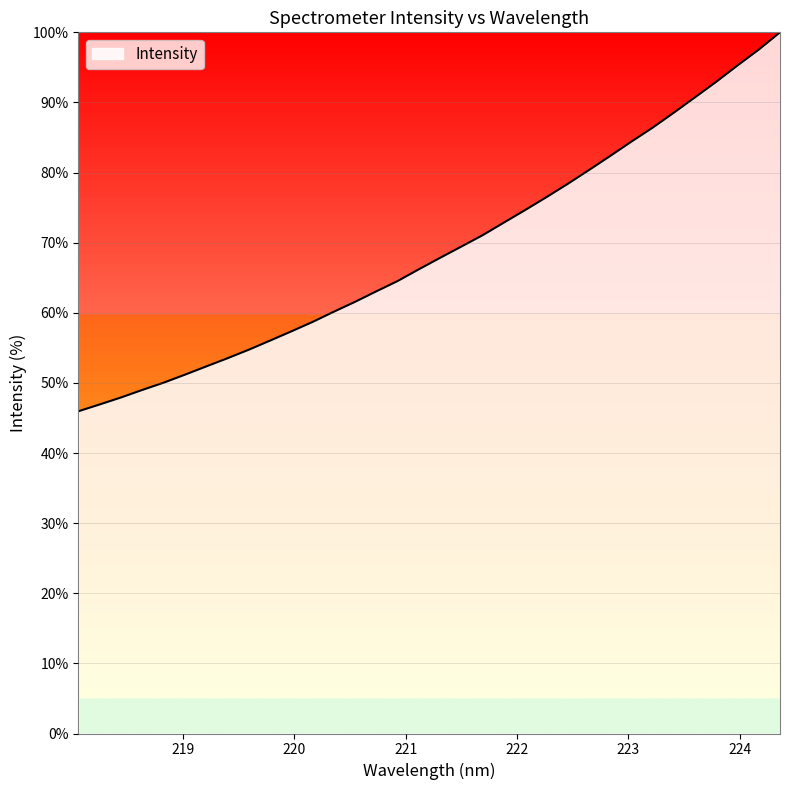

What is the difference between the maximum and minimum values?

54.0